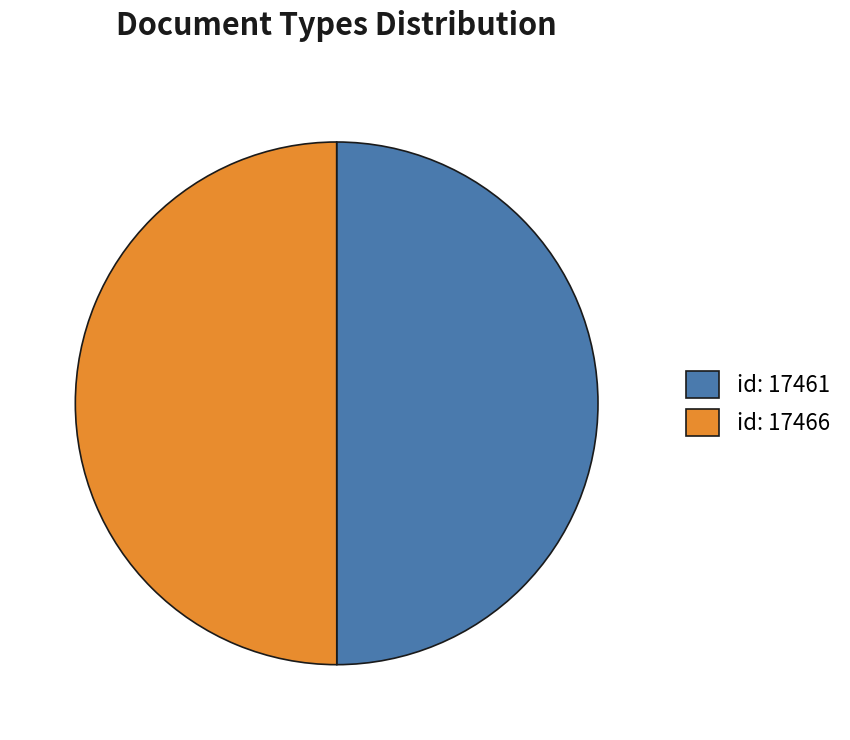

Approximately how many times larger is the value at id: 17461 compared to id: 17466?

1.0